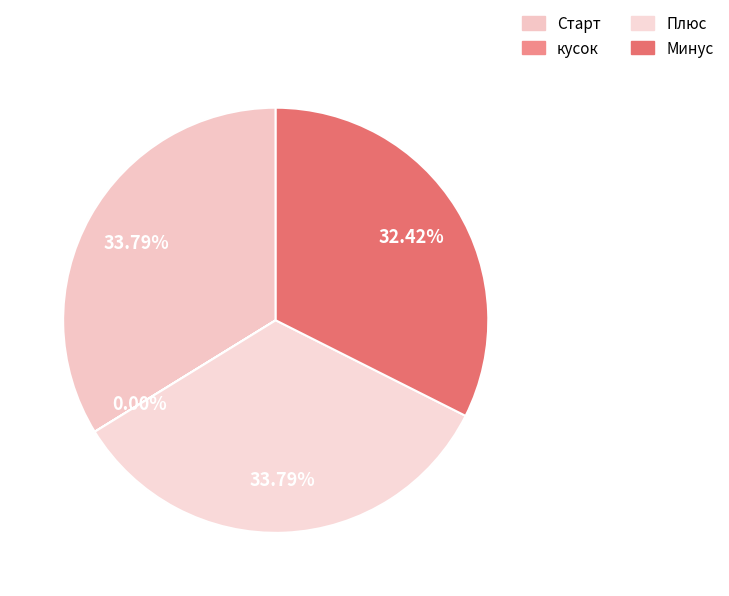

What percentage is the Старт slice, to the nearest percent?

34%